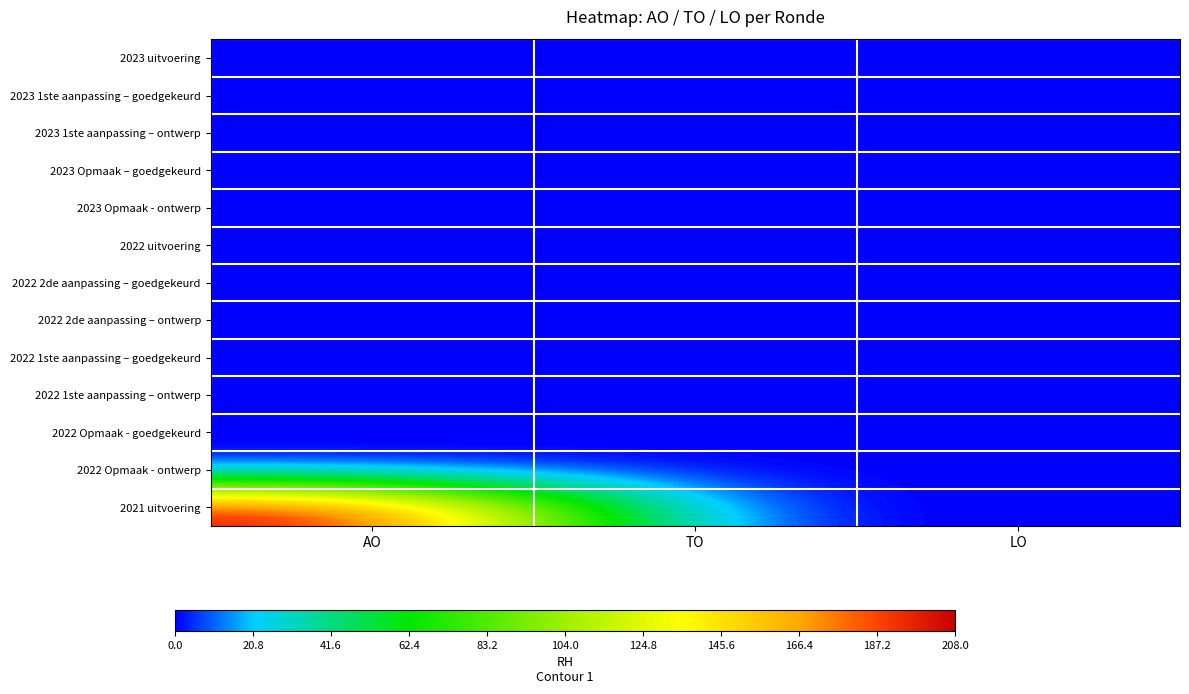

Reading left to right, list all the values displayed in this chart.

2023 uitvoering: AO=0	TO=0	LO=0
2023 1ste aanpassing – goedgekeurd: AO=0	TO=0	LO=0
2023 1ste aanpassing – ontwerp: AO=0	TO=0	LO=0
2023 Opmaak – goedgekeurd: AO=0	TO=0	LO=0
2023 Opmaak - ontwerp: AO=0	TO=0	LO=0
2022 uitvoering: AO=0	TO=0	LO=0
2022 2de aanpassing – goedgekeurd: AO=0	TO=0	LO=0
2022 2de aanpassing – ontwerp: AO=0	TO=0	LO=0
2022 1ste aanpassing – goedgekeurd: AO=0	TO=0	LO=0
2022 1ste aanpassing – ontwerp: AO=0	TO=0	LO=0
2022 Opmaak - goedgekeurd: AO=0	TO=0	LO=0
2022 Opmaak - ontwerp: AO=0	TO=0	LO=0
2021 uitvoering: AO=208	TO=0	LO=0